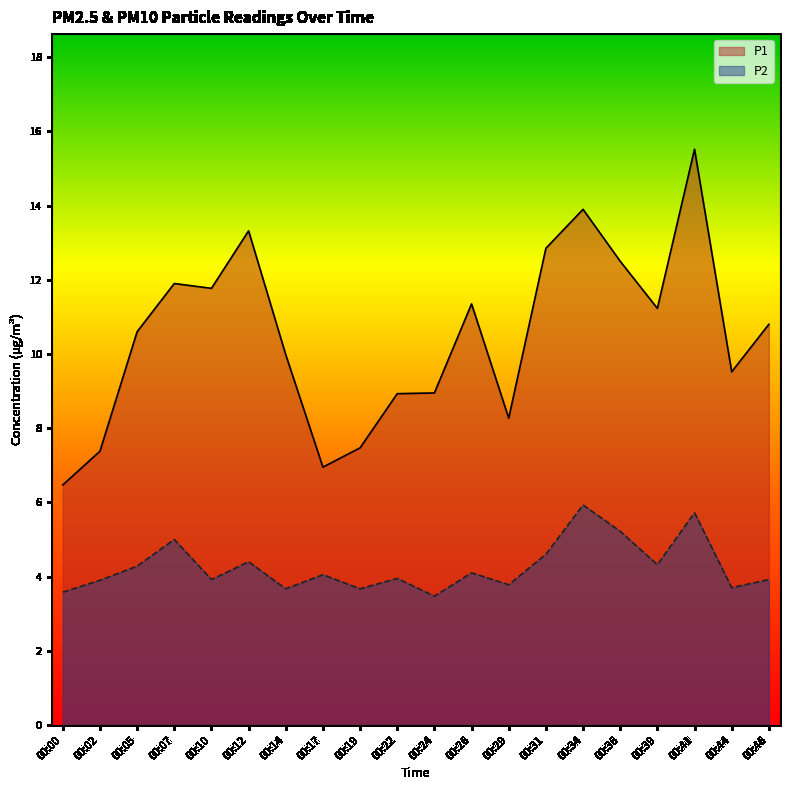

What is the total value across all series at 00:07?

16.9